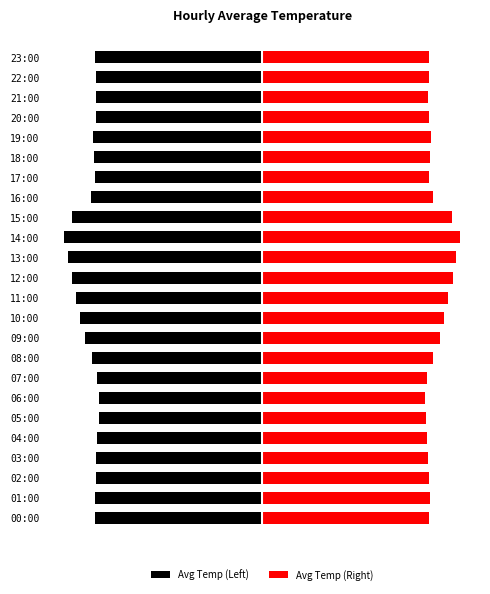

What is the minimum value for Avg Temp (Right)?

0.8